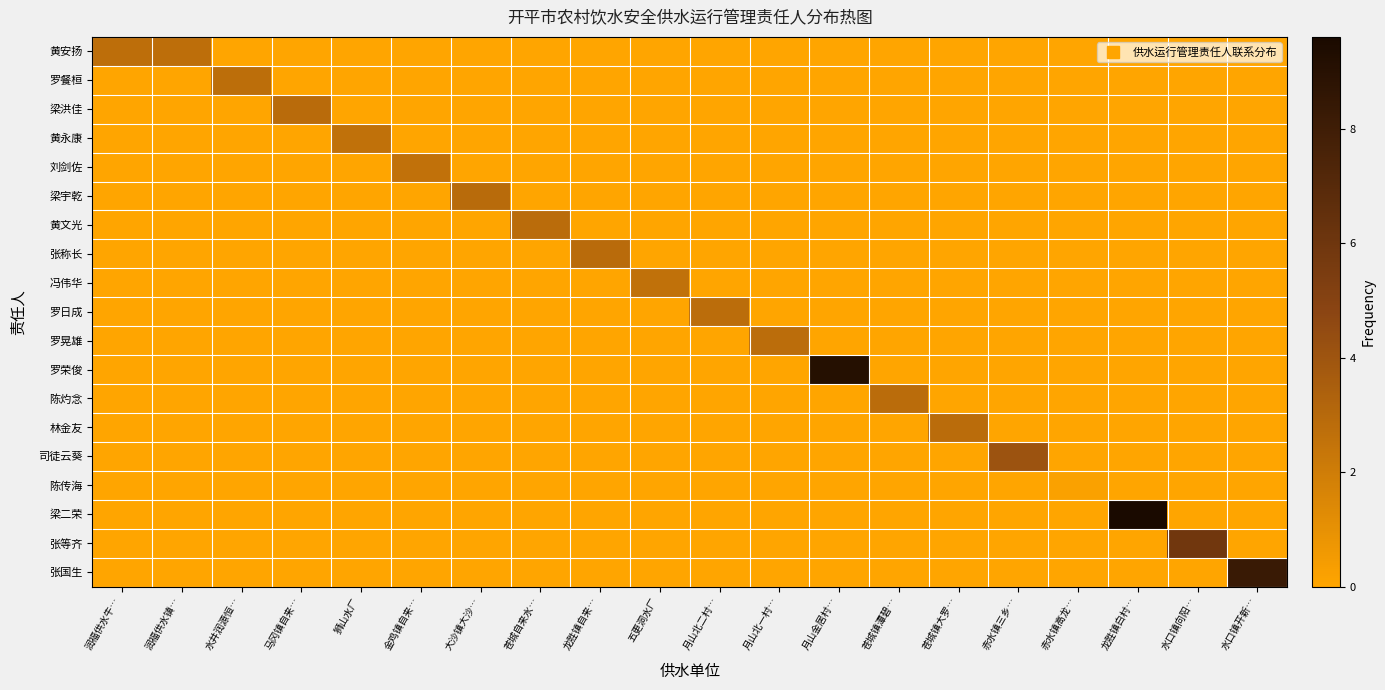

Rank the series at 水井润源恒… from lowest to highest value.

黄安扬, 梁洪佳, 黄永康, 刘剑佐, 梁宇乾, 黄文光, 张称长, 冯伟华, 罗日成, 罗晃雄, 罗荣俊, 陈灼念, 林金友, 司徒云葵, 陈传海, 梁二荣, 张等齐, 张国生, 罗餐桓